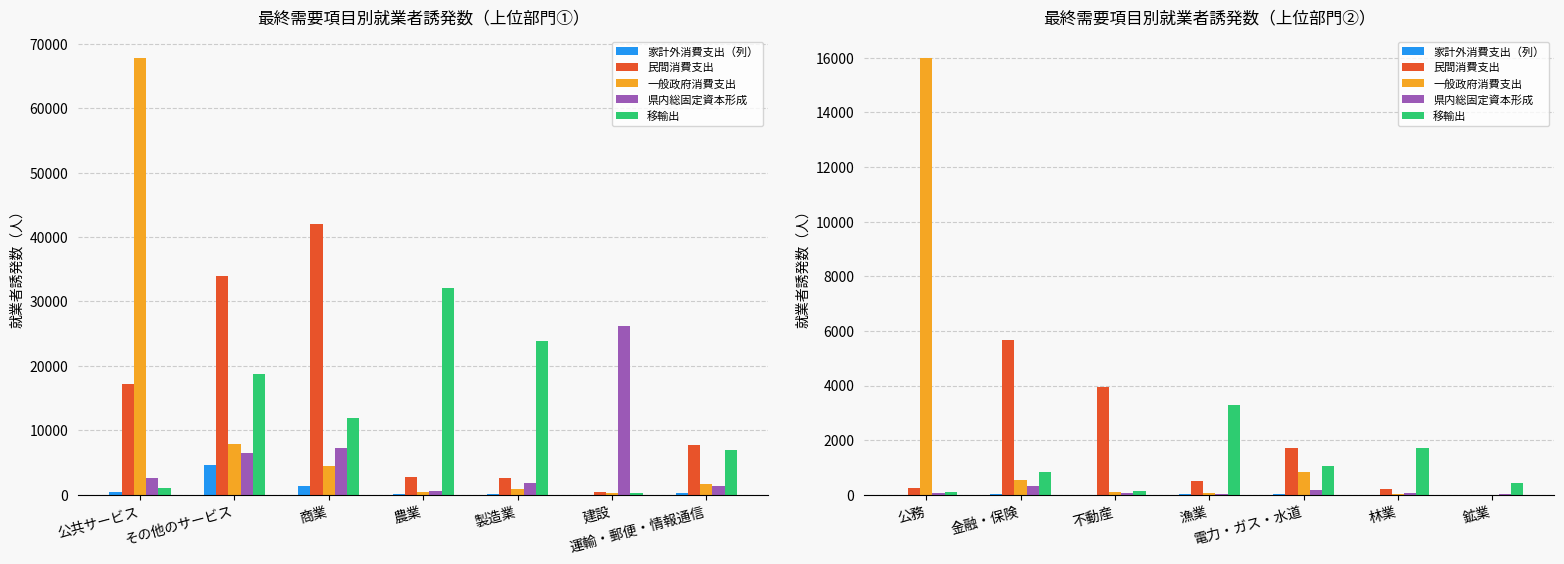

At how many categories does at least one series exceed 8930?

1